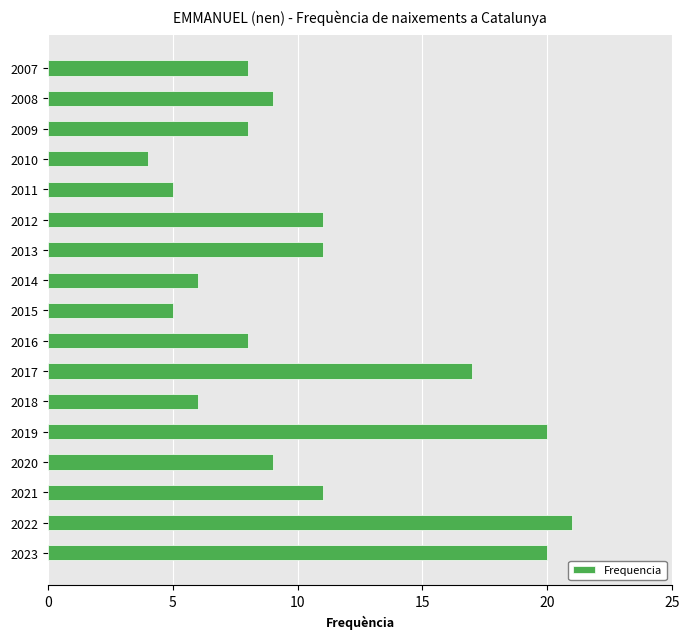

What is the sum of all values?

179